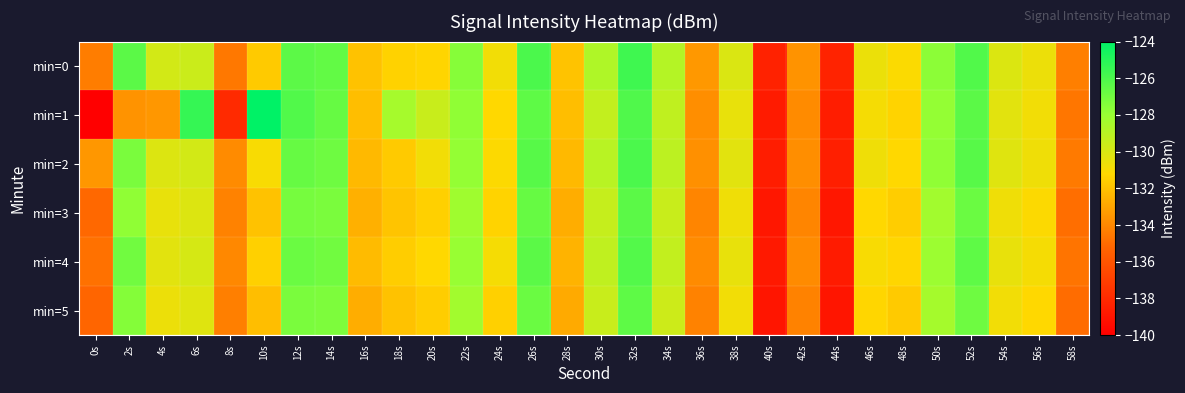

At which category is the sum across all series the highest?

32s